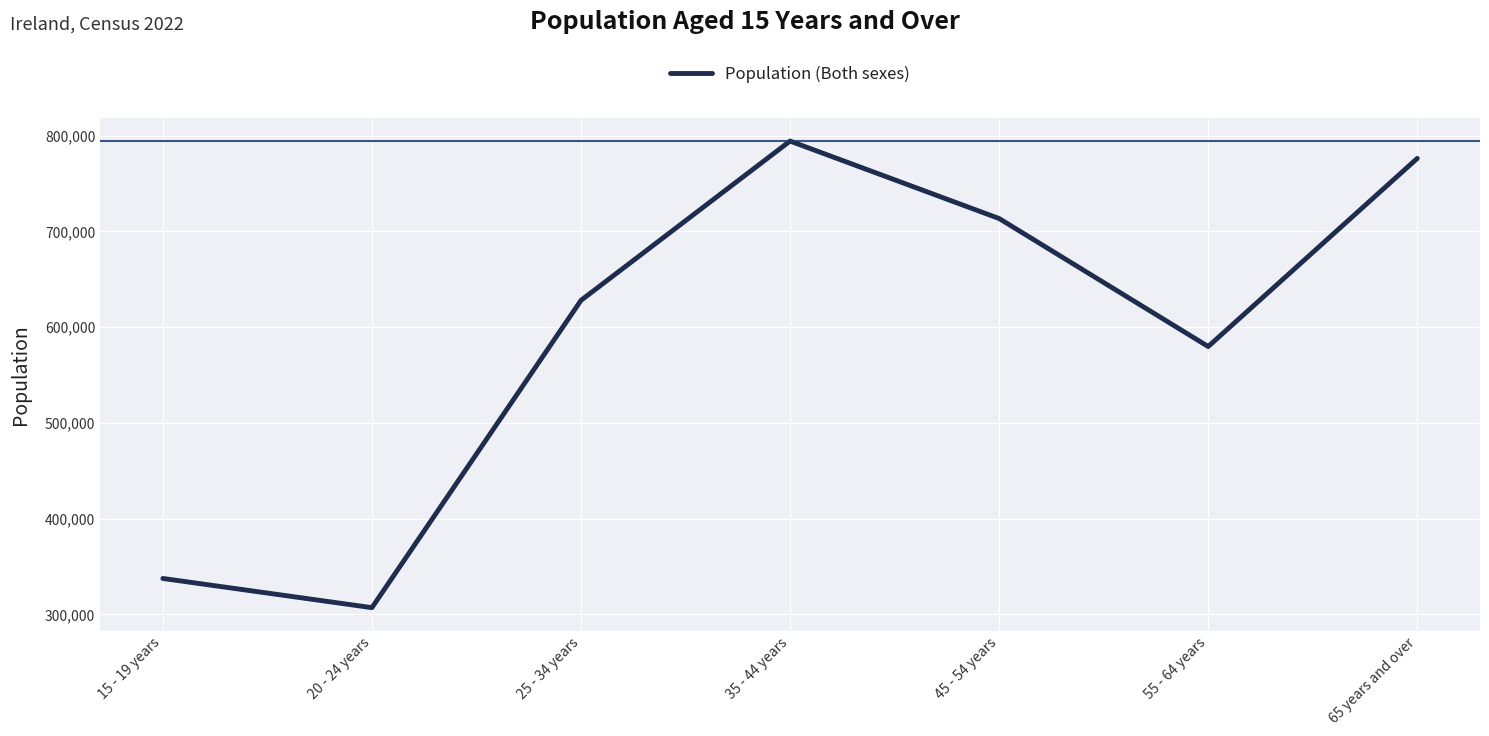

True or false: the data shows 67927 at 20 - 24 years.

False